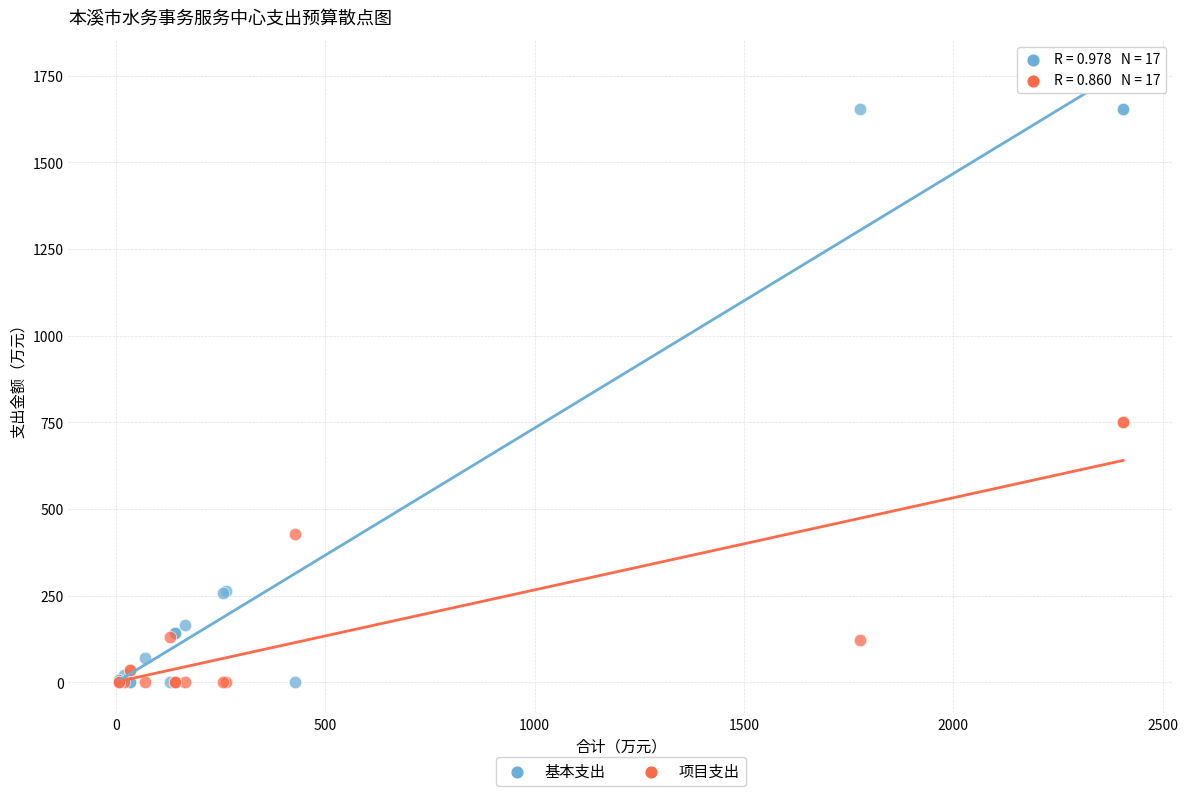

In the 项目支出 series, what Y value is closest to 375?

428.8